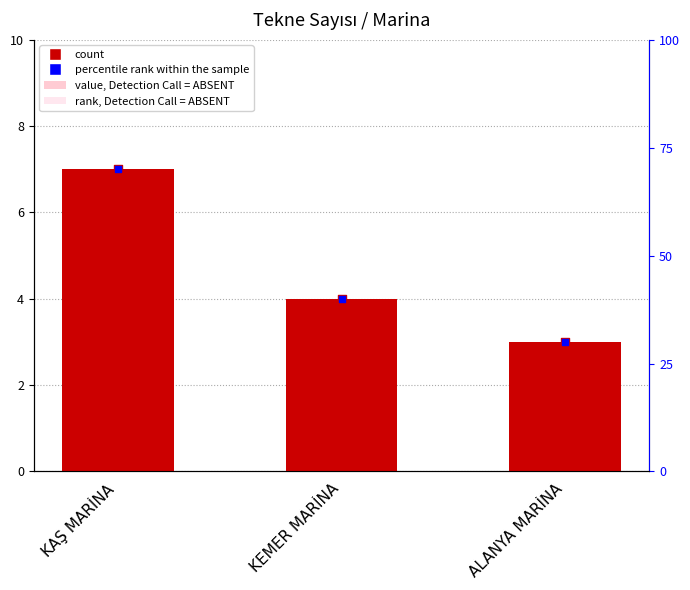

Which series reaches the minimum Y coordinate?

rank, Detection Call = ABSENT